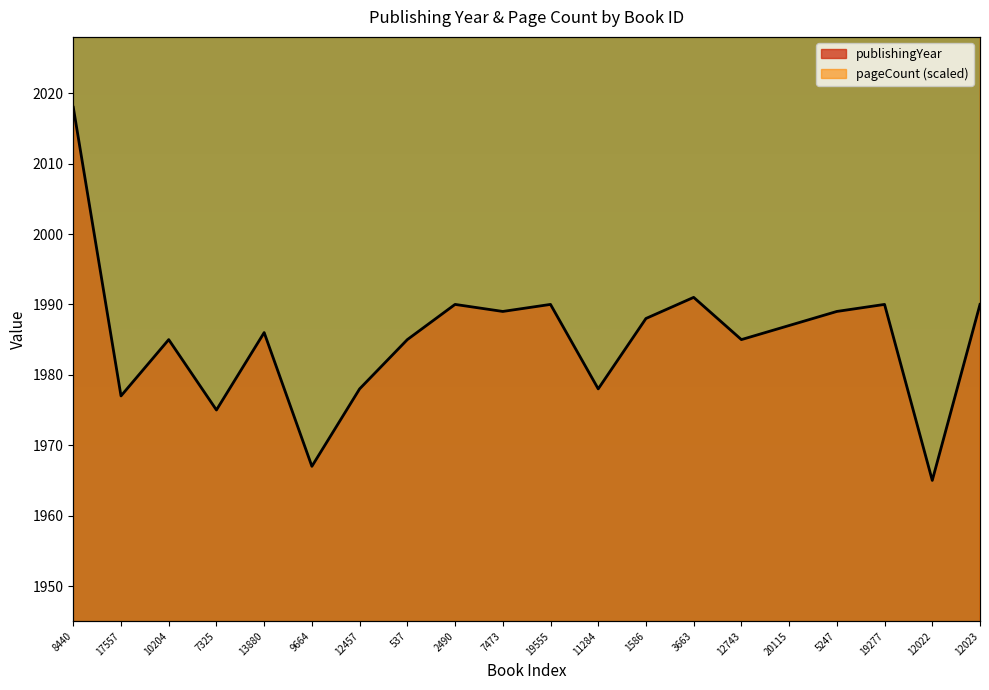

Is the value of pageCount at 5247 greater than the value of publishingYear at 19555?

Yes